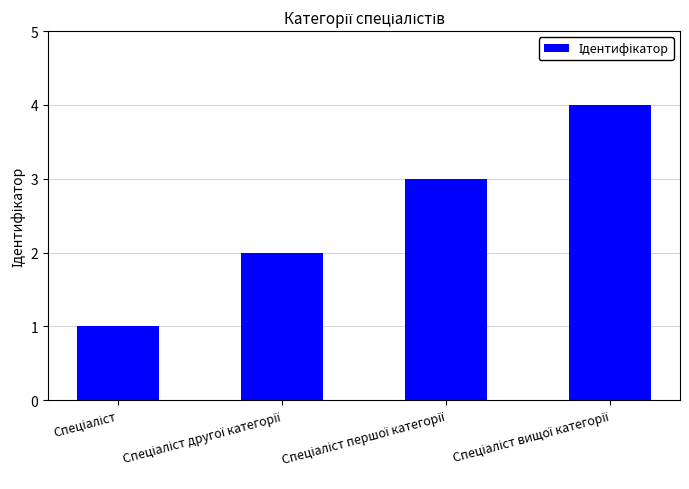

What is the greatest value displayed?

4